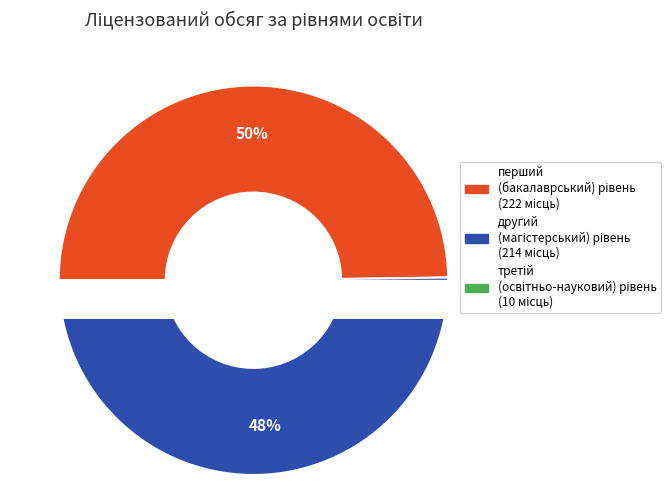

The перший (бакалаврський) рівень slice represents 55% of the pie. True or false?

False